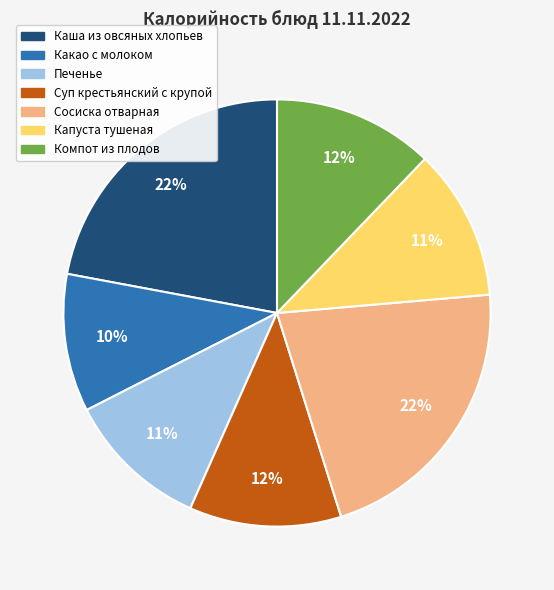

What is the ratio of the value at Компот из плодов to the value at Капуста тушеная?

1.1